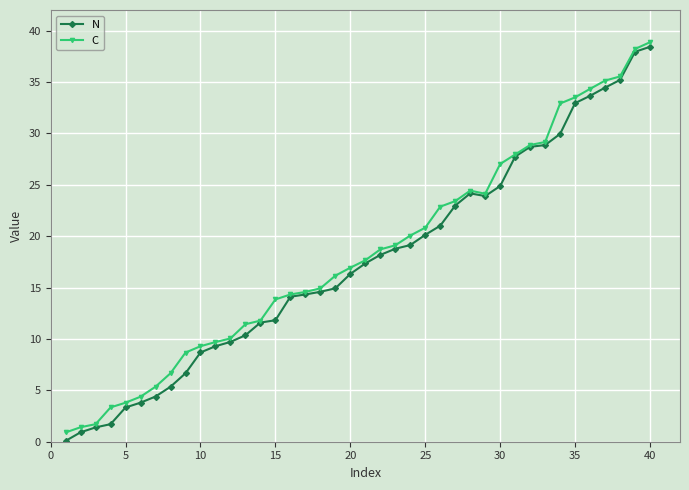

How many series are shown in this chart?

2